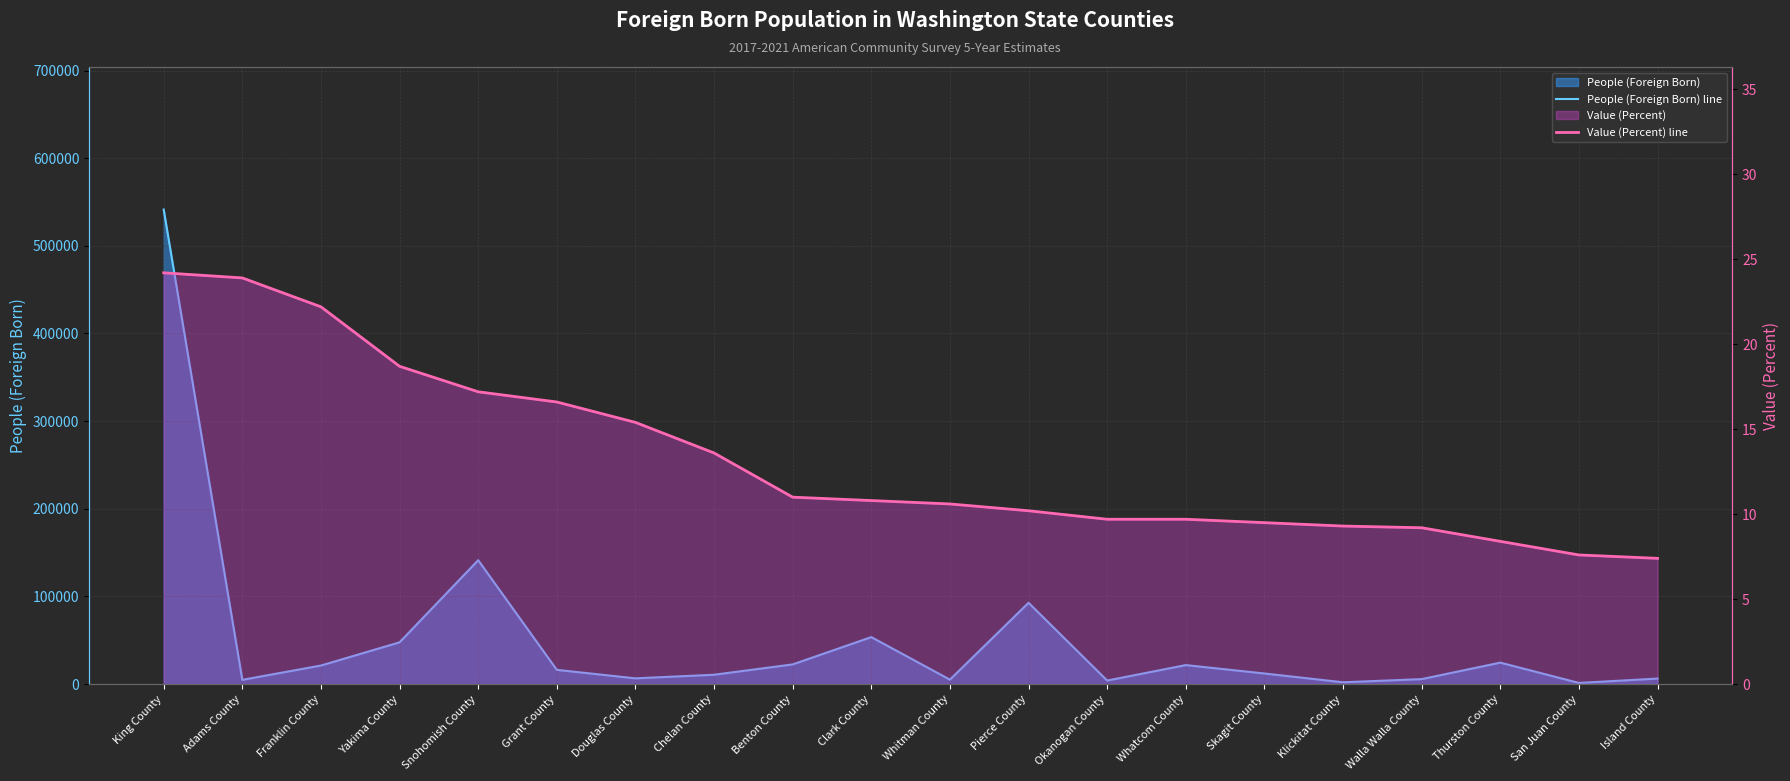

Where does the Value (Percent) line series first go above 10?

King County